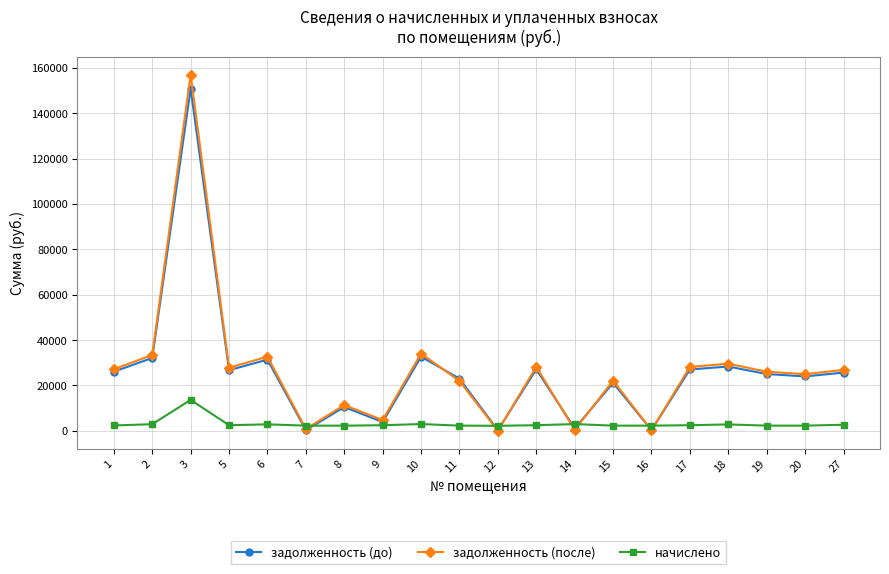

What is the maximum value for задолженность (до)?

150797.5